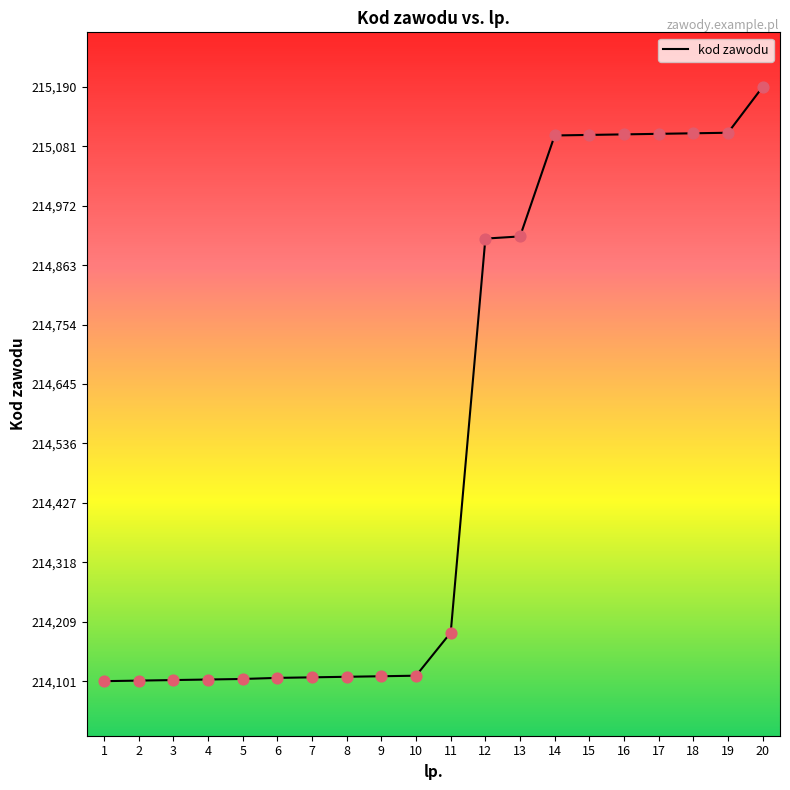

Between 3 and 15, which is larger?

15